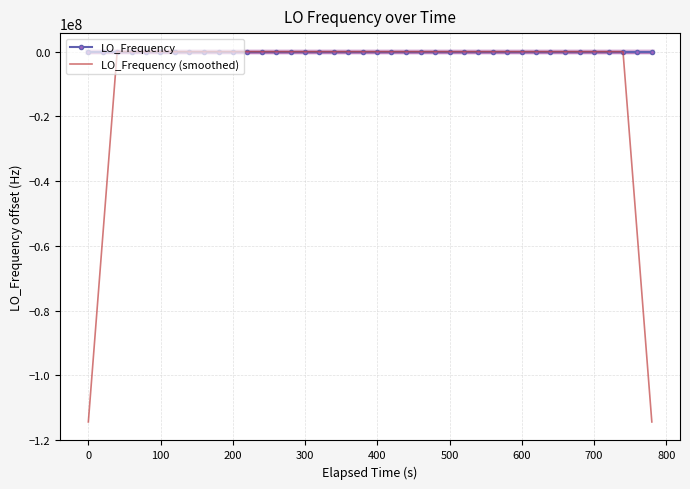

True or false: LO_Frequency (smoothed) and LO_Frequency intersect in this chart.

True